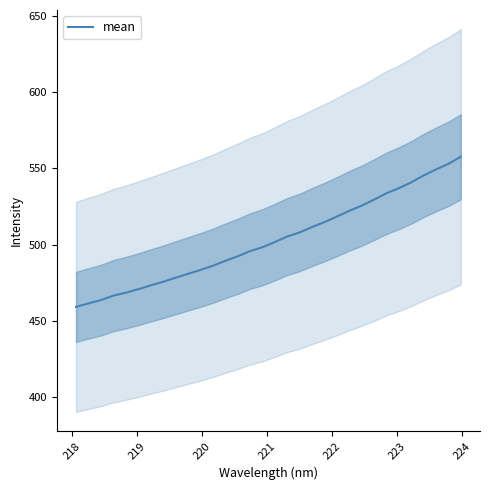

What is the minimum value for mean?

459.2